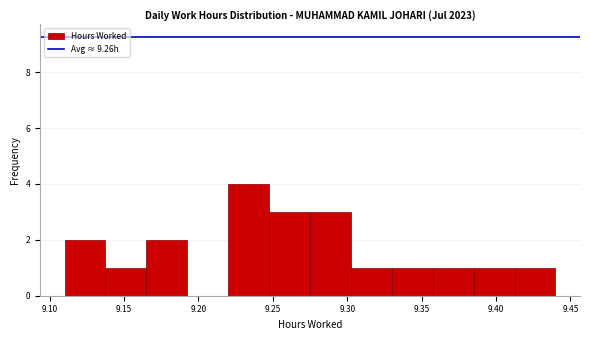

Reading left to right, list every bar in this chart as the range it spans on the x-axis followed by its height. Neither the bar edges nor the heights are printed on the chart, so give them approximately, as read against the axes.

9.110 to 9.140: 2
9.140 to 9.165: 1
9.165 to 9.195: 2
9.195 to 9.220: 0
9.220 to 9.250: 4
9.250 to 9.275: 3
9.275 to 9.305: 3
9.305 to 9.330: 1
9.330 to 9.360: 1
9.360 to 9.385: 1
9.385 to 9.415: 1
9.415 to 9.440: 1